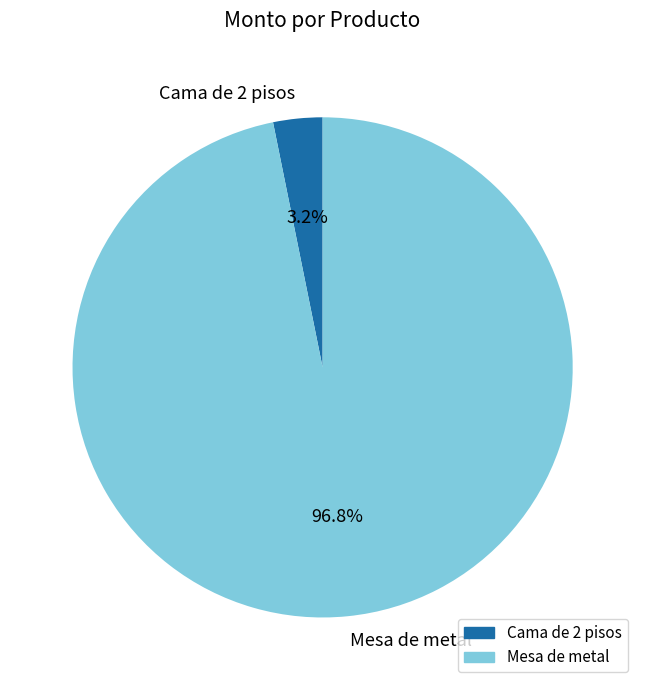

Is there any slice that represents more than half of the pie?

Yes